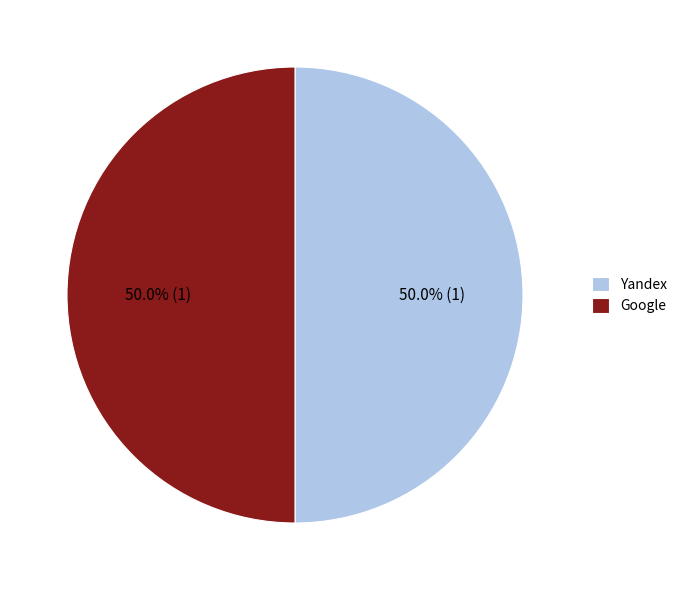

Do Yandex and Google together represent more than half of the pie?

Yes